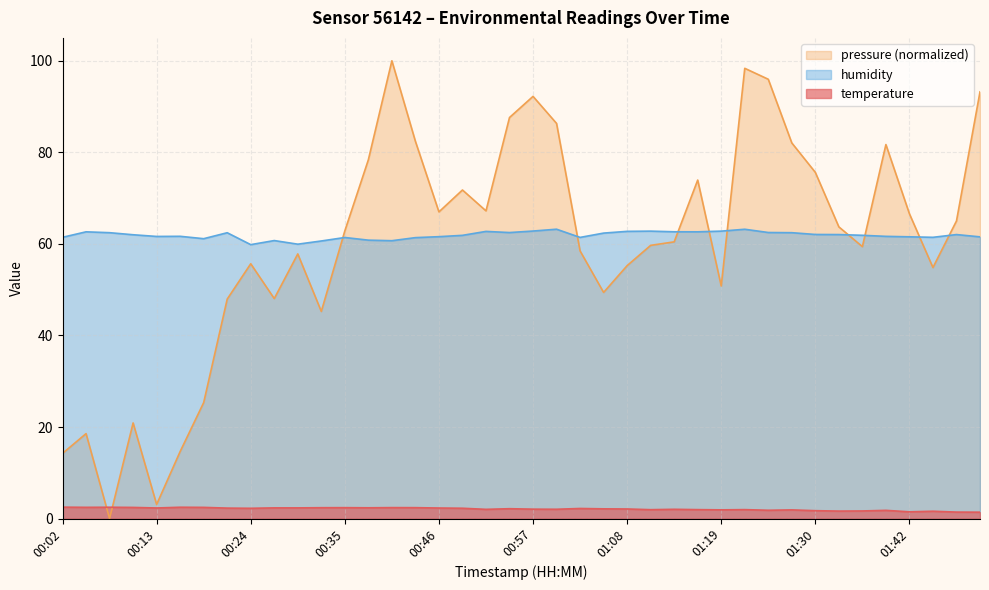

What is the total value across all series at 00:46?

130.9